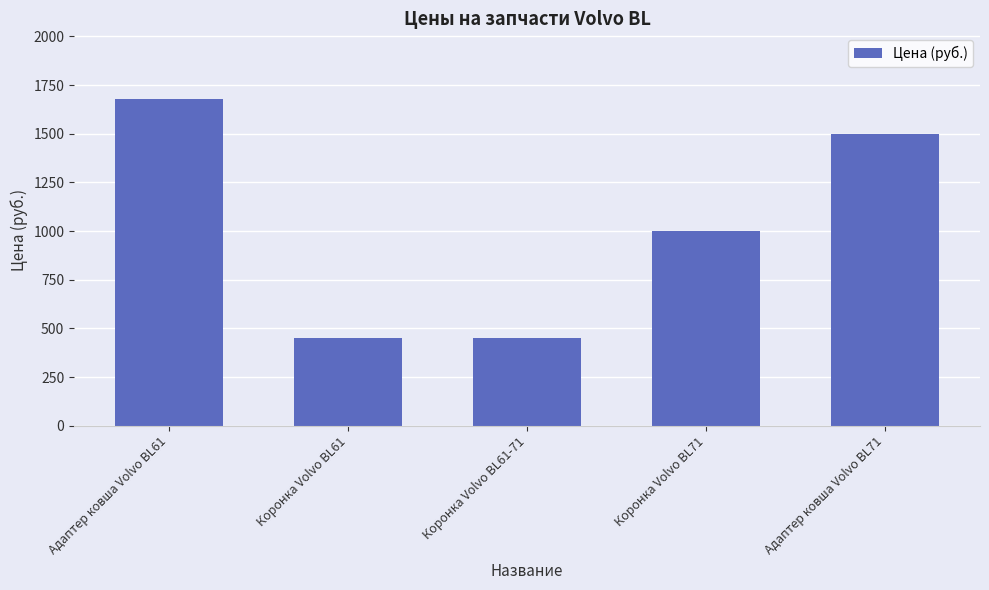

The chart shows a value of 551 at Коронка Volvo BL71. True or false?

False